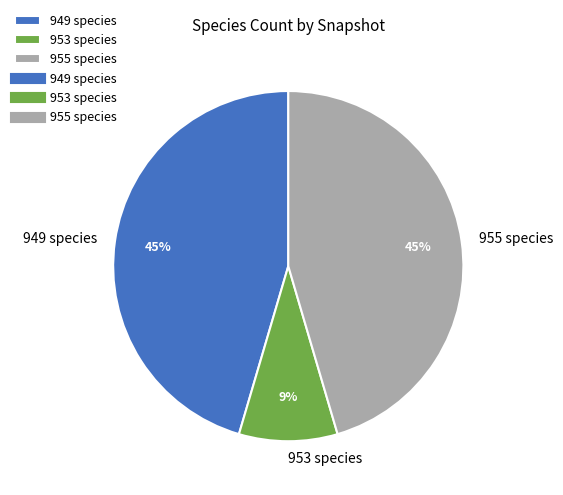

Which slice is the smallest?

953 species